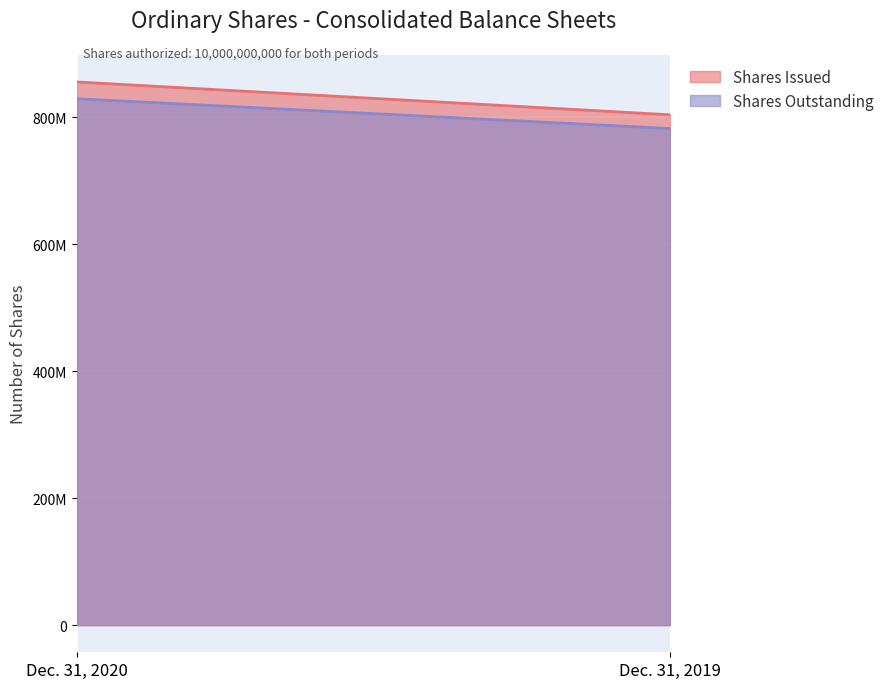

What are all the series names shown in the legend?

Shares Issued, Shares Outstanding